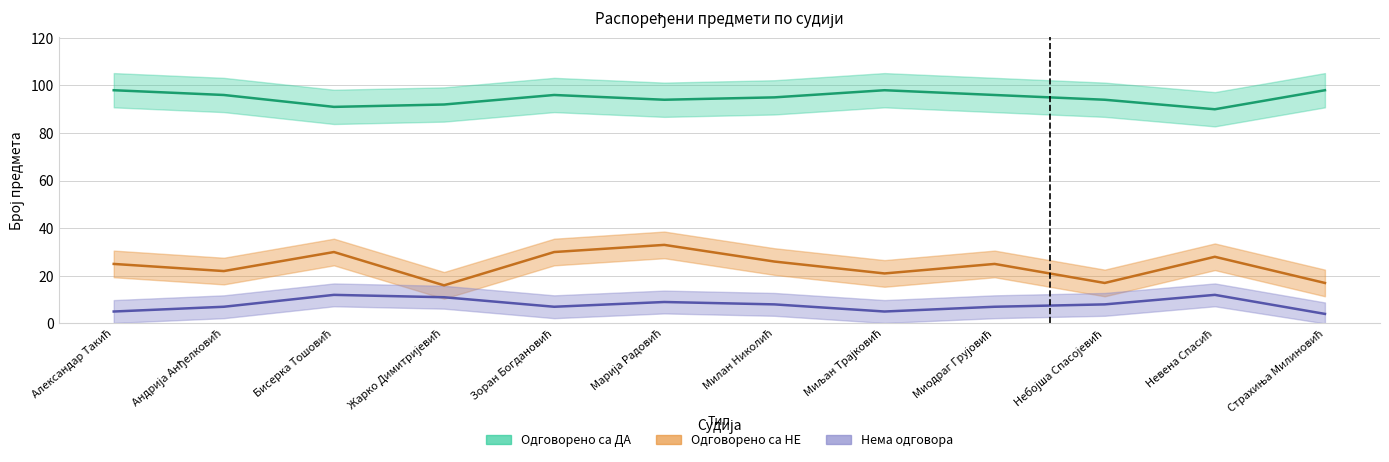

The Одговорено са ДА series shows 170 at Милан Николић. True or false?

False